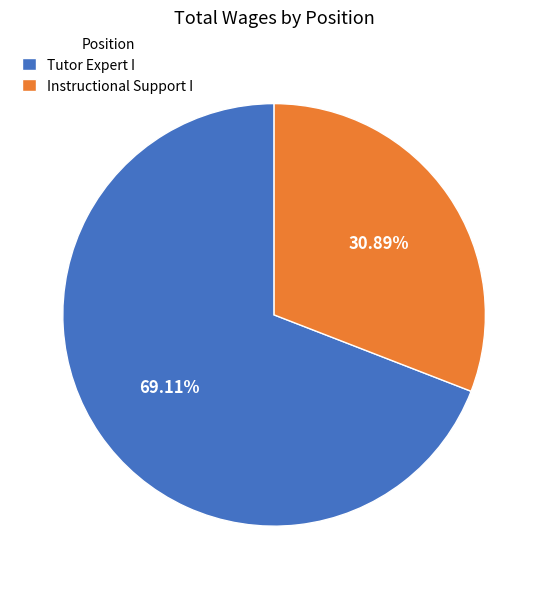

To the nearest percent, what is the difference between the Instructional Support I and Tutor Expert I slice percentages?

38%